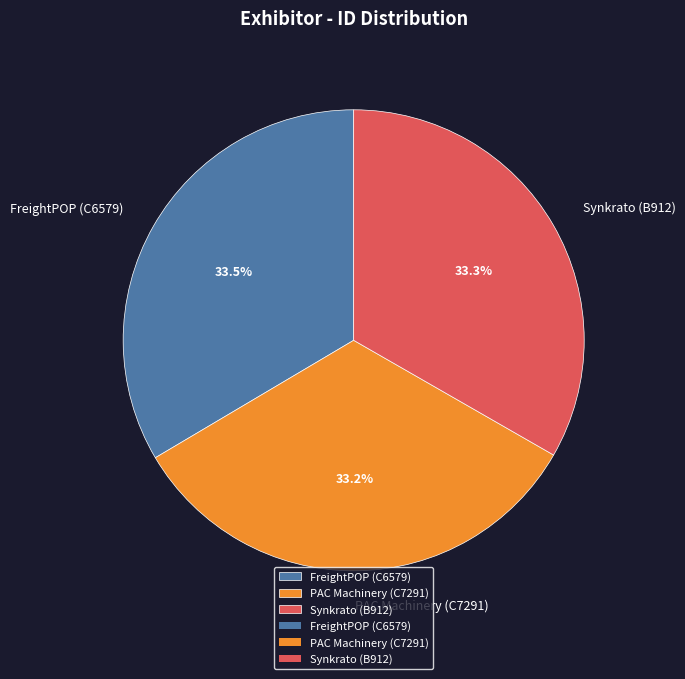

To the nearest percent, what is the average slice percentage?

33%